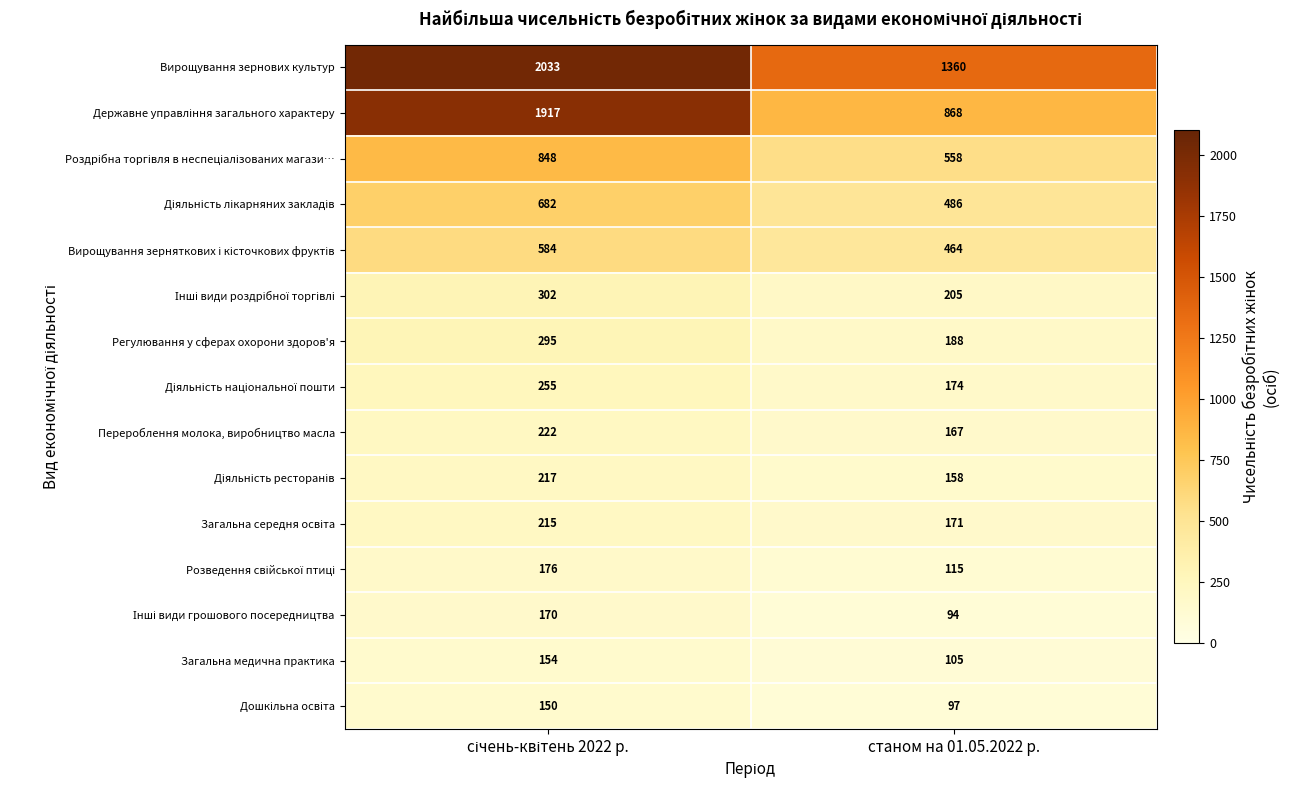

What is the spread (max minus min) of values at станом на 01.05.2022 р.?

1266